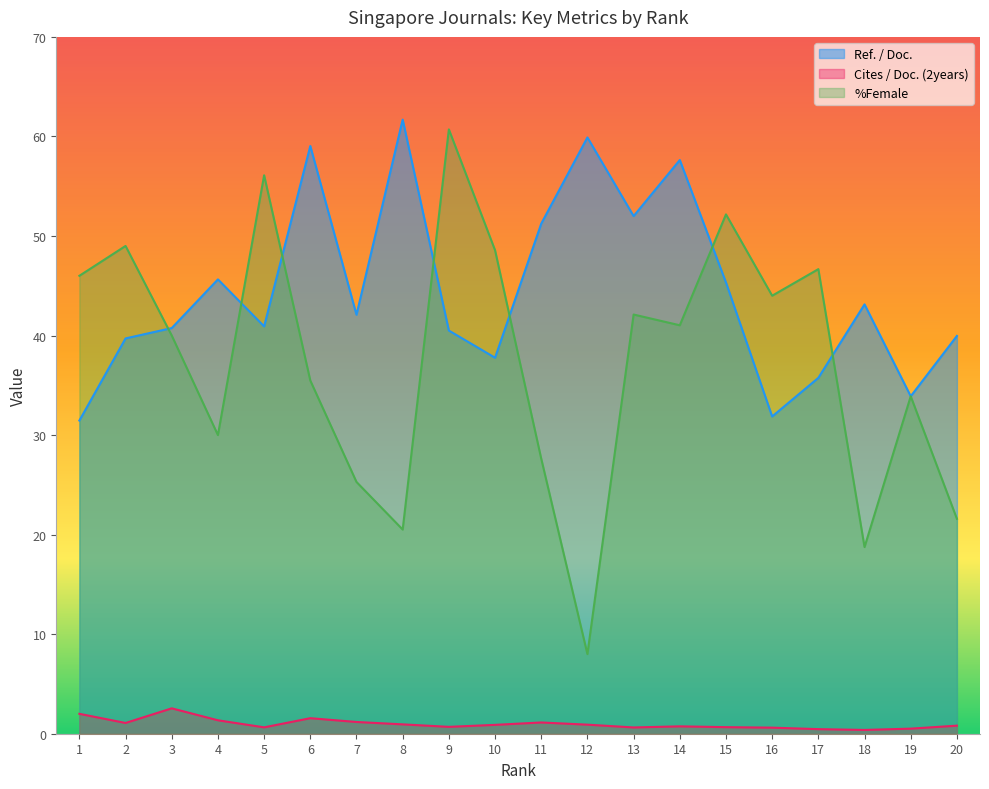

Reading right to left, what are all the values shown in this chart?

Ref. / Doc.: 20=40.0	19=33.9	18=43.1	17=35.8	16=31.9	15=45.3	14=57.6	13=52.0	12=59.9	11=51.2	10=37.8	9=40.5	8=61.7	7=42.1	6=59.0	5=40.9	4=45.6	3=40.8	2=39.7	1=31.5
Cites / Doc. (2years): 20=0.8	19=0.5	18=0.4	17=0.5	16=0.6	15=0.7	14=0.7	13=0.6	12=0.9	11=1.1	10=0.9	9=0.7	8=0.9	7=1.2	6=1.6	5=0.6	4=1.4	3=2.5	2=1.1	1=2.0
%Female: 20=21.6	19=33.9	18=18.8	17=46.7	16=44.0	15=52.2	14=41.0	13=42.1	12=8.0	11=27.6	10=48.6	9=60.7	8=20.5	7=25.3	6=35.5	5=56.1	4=30.0	3=40.0	2=49.0	1=46.0